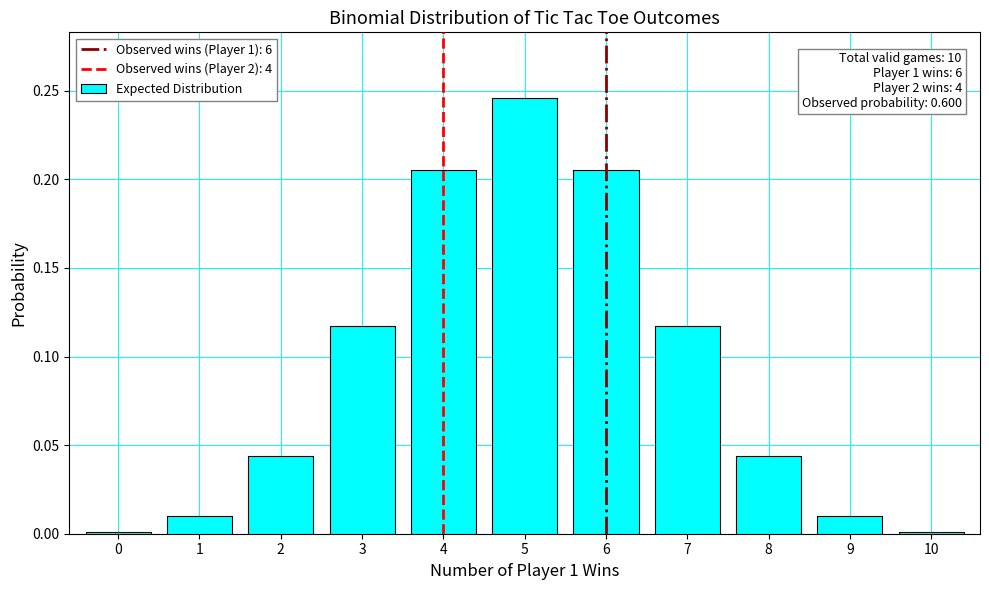

True or false: the data shows 0.0 at 1.

True